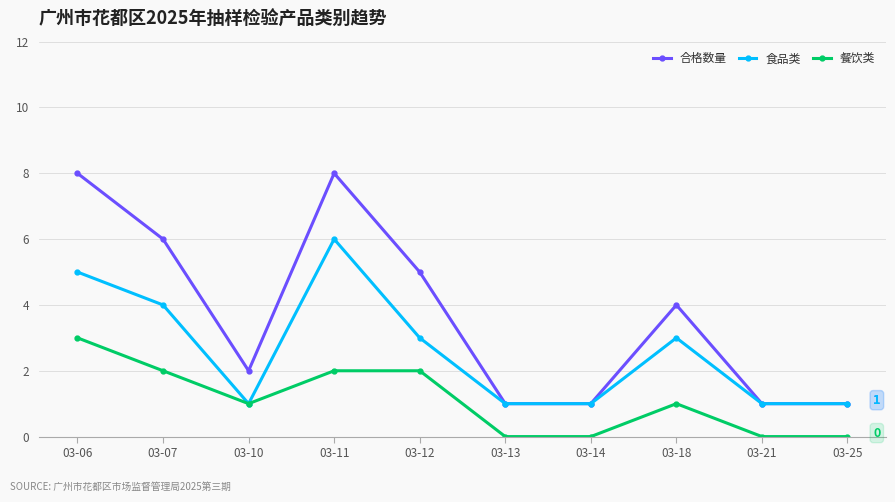

Count the 餐饮类 values in the range 0 to 2.

9